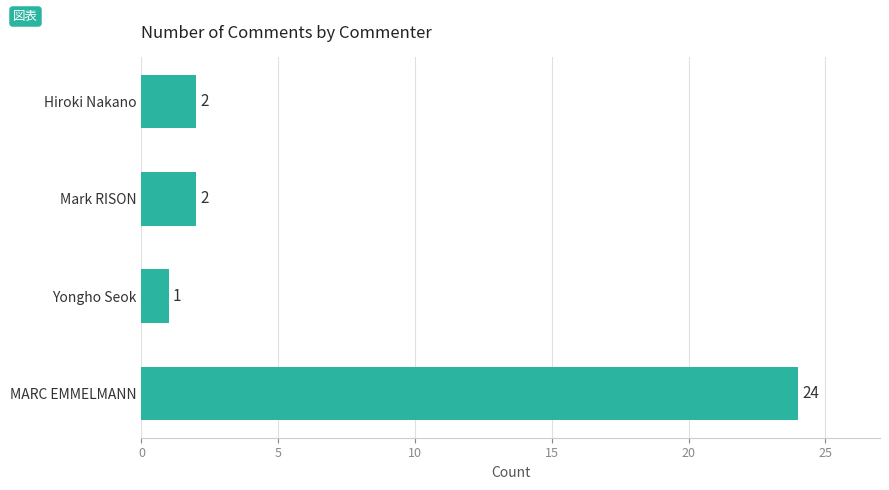

What is the sum of all values?

29